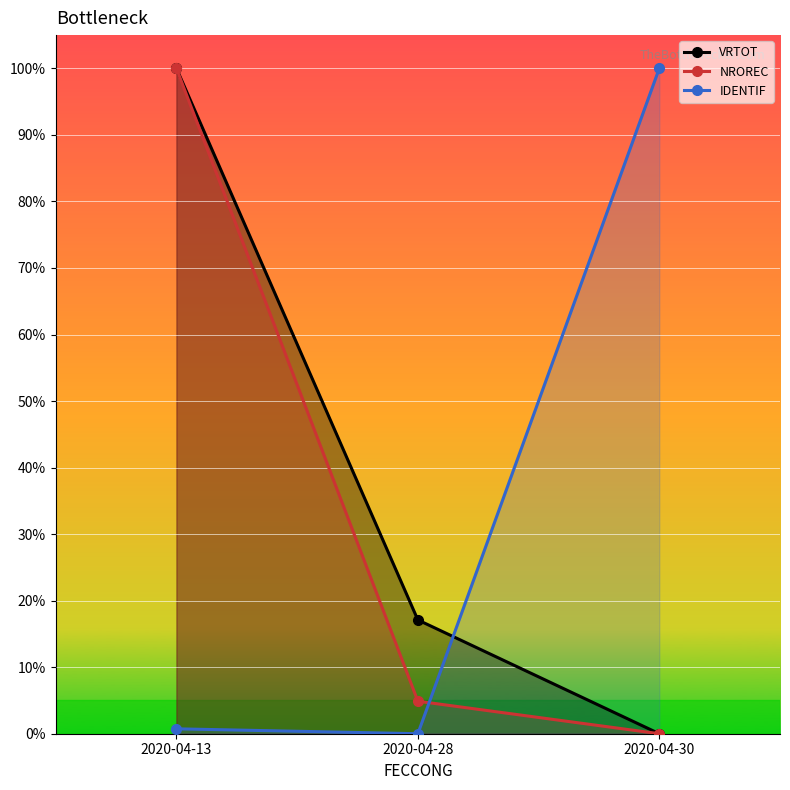

Reading right to left, list all the values displayed in this chart.

VRTOT: 2020-04-30=0.0	2020-04-28=0.2	2020-04-13=1.0
NROREC: 2020-04-30=0.0	2020-04-28=0.0	2020-04-13=1.0
IDENTIF: 2020-04-30=1.0	2020-04-28=0.0	2020-04-13=0.0